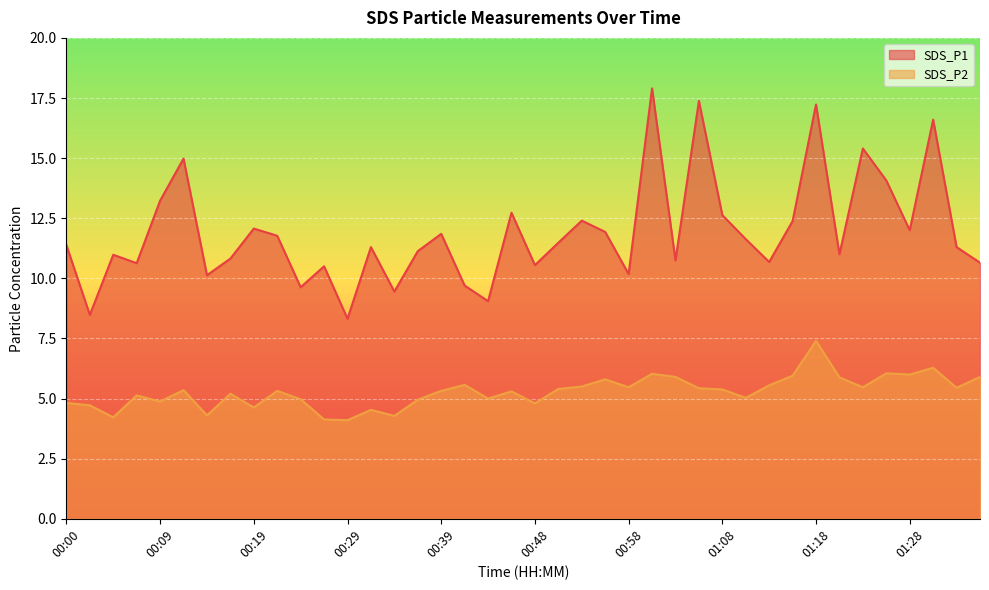

Where is the first local minimum for SDS_P2?

00:05